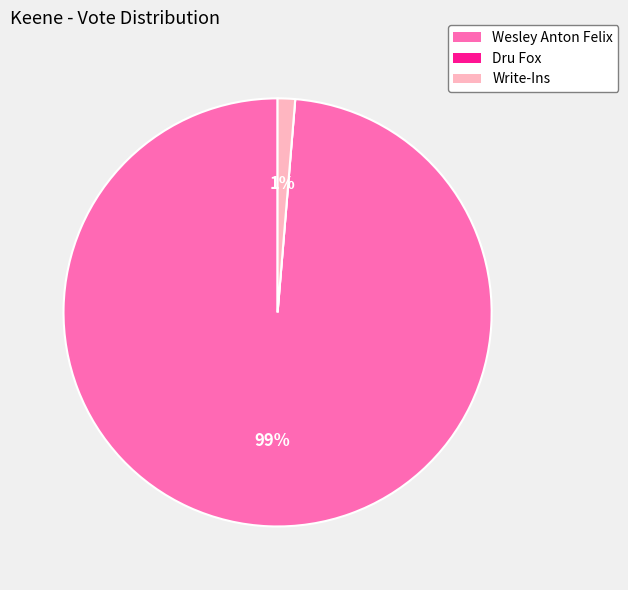

To the nearest percent, what is the difference between the largest and smallest slice percentages?

99%